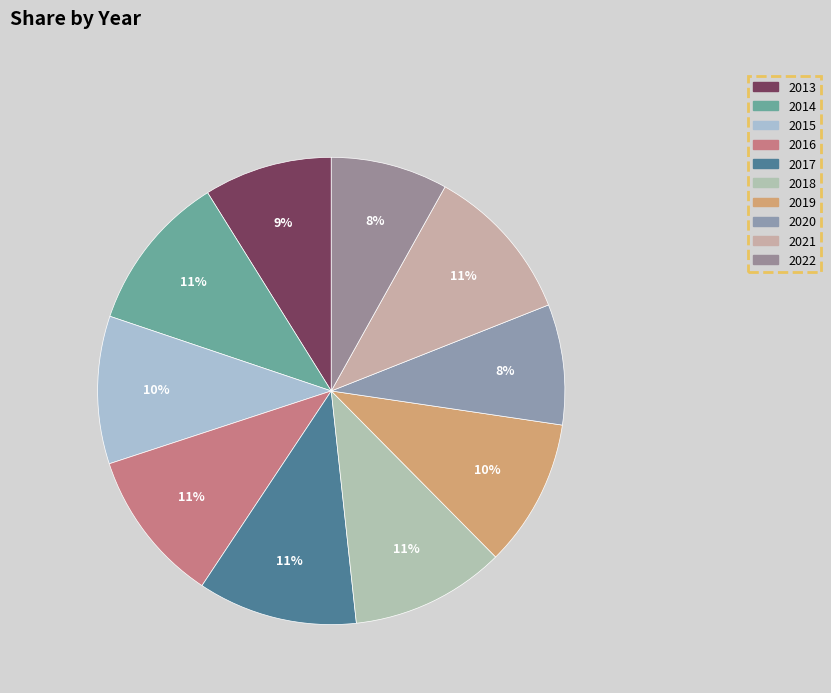

What percentage is the 2017 slice, to the nearest percent?

11%